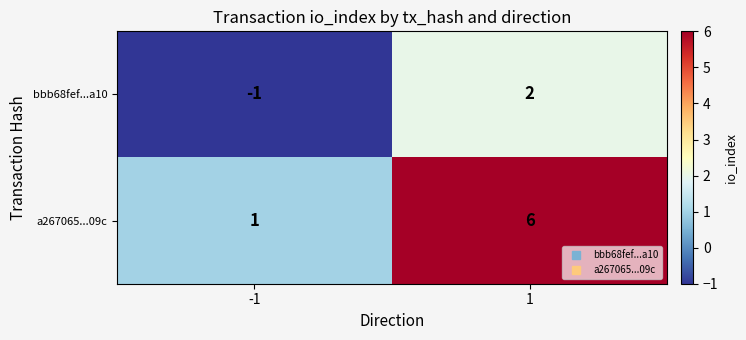

List the series in order of their overall mean, lowest first.

bbb68fef...a10, a267065...09c